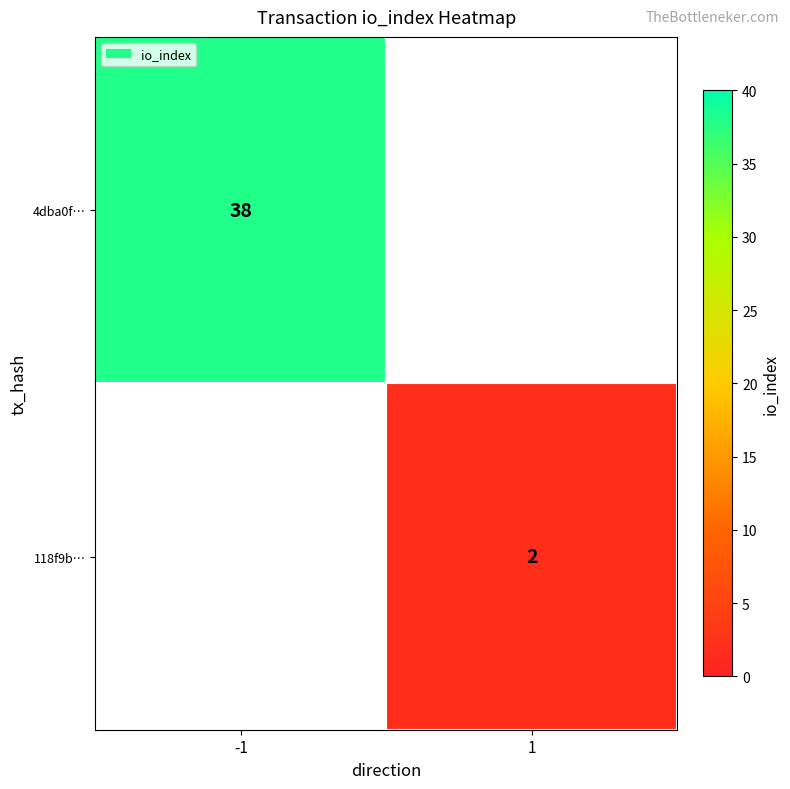

Is the value of 4dba0f… at -1 greater than the value of 118f9b… at 1?

Yes